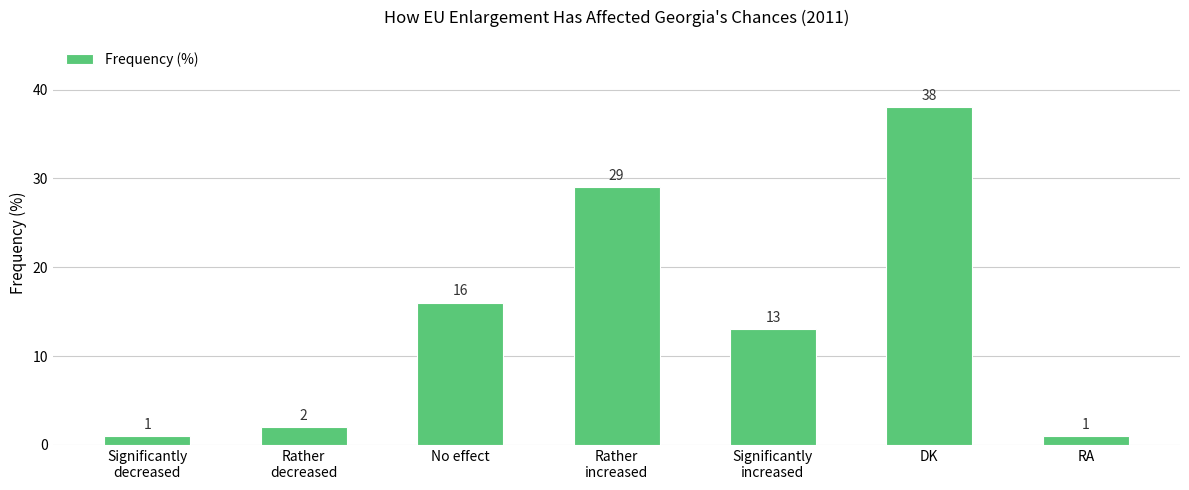

Reading left to right, what are all the values shown in this chart?

1	2	16	29	13	38	1